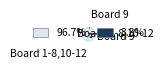

Between Board 9 and Board 1-8,10-12, which is larger?

Board 1-8,10-12